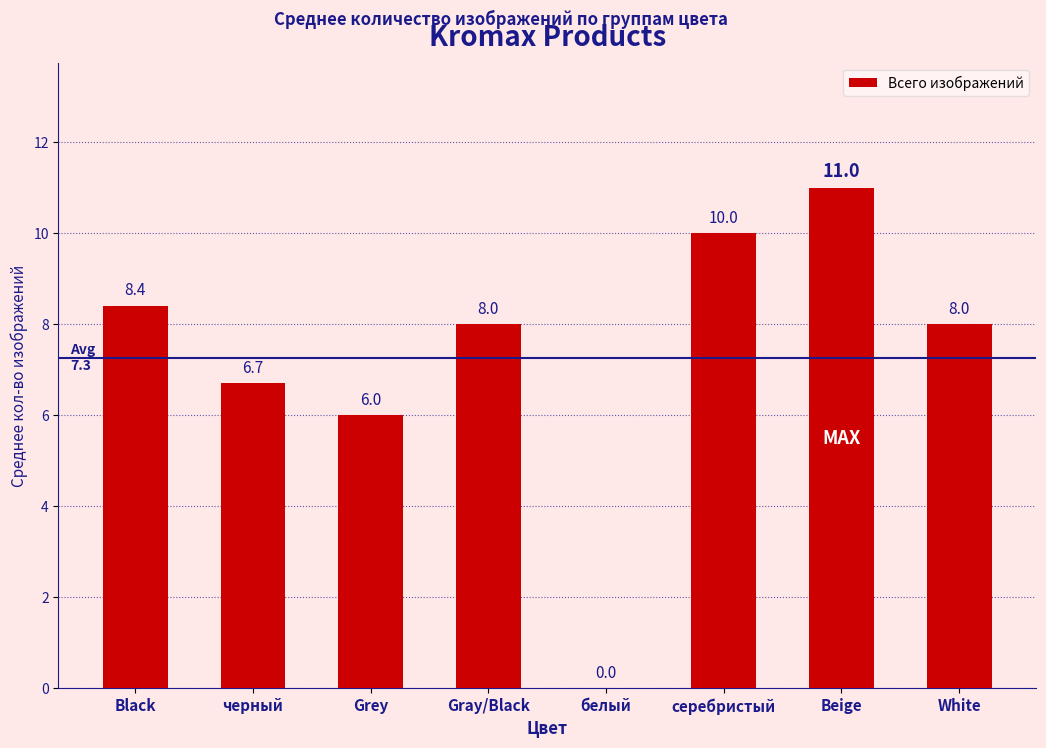

How many positive values are there?

7